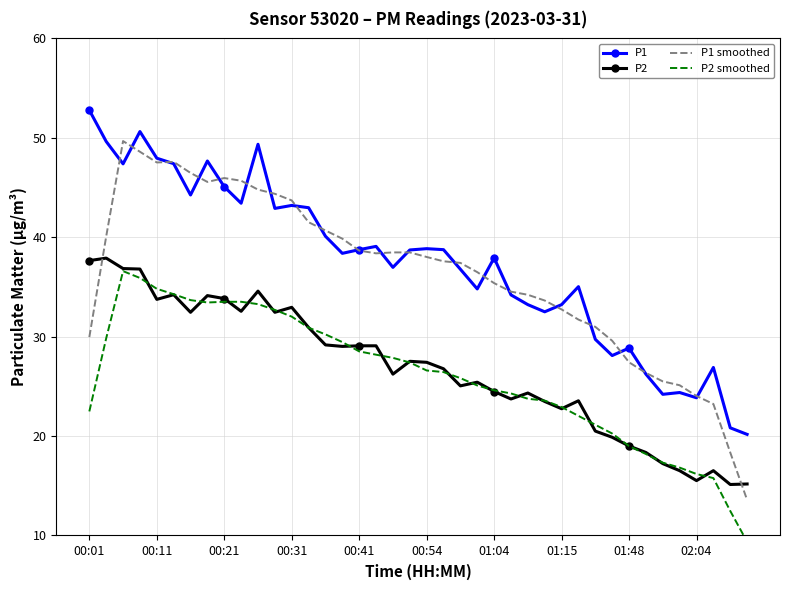

True or false: P2 and P1 intersect in this chart.

False